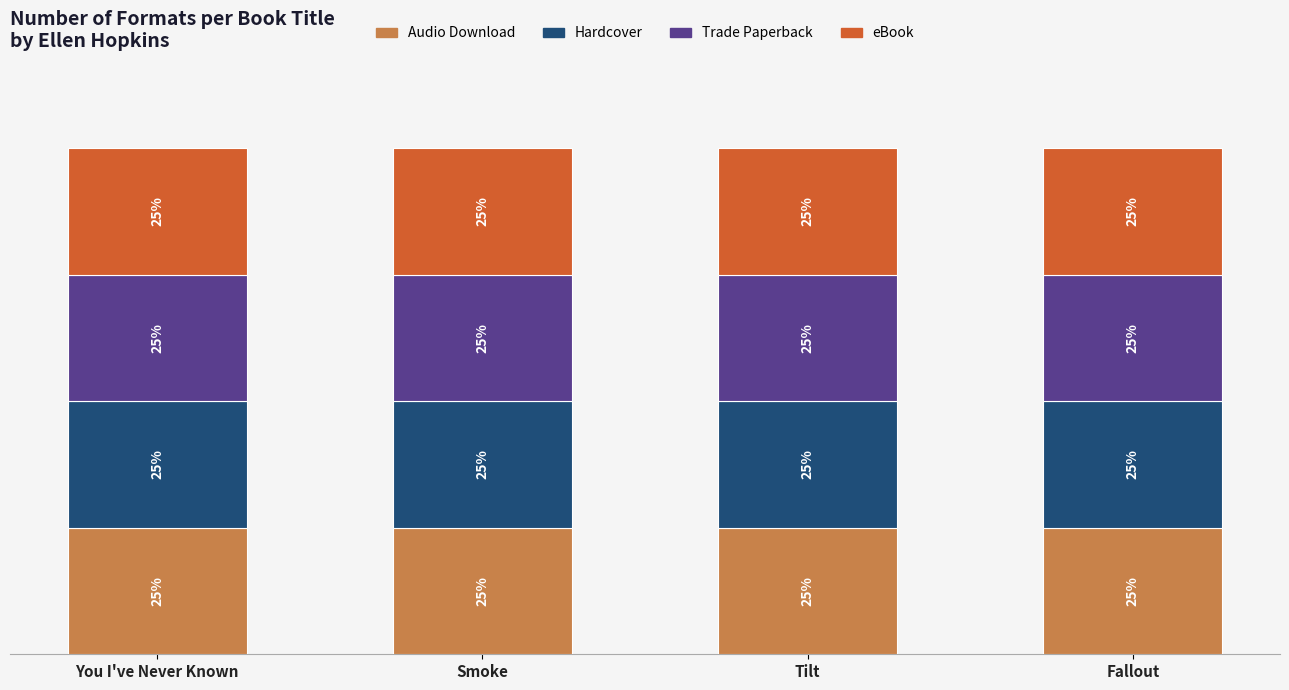

Which label corresponds to the largest value in the chart?

You I've Never Known